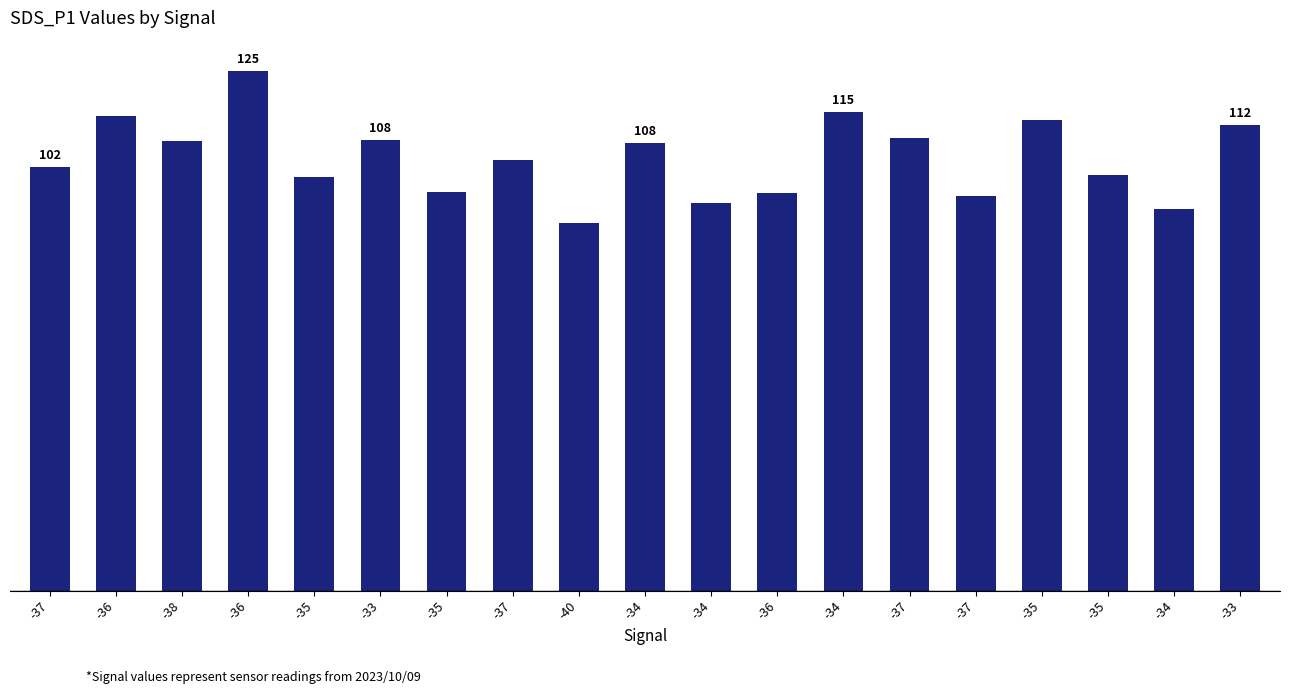

Are the bars horizontal?

No